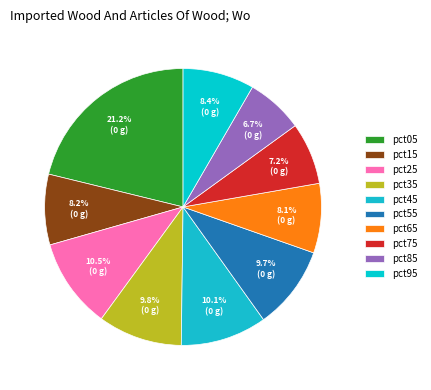

Which slice is the largest?

pct05